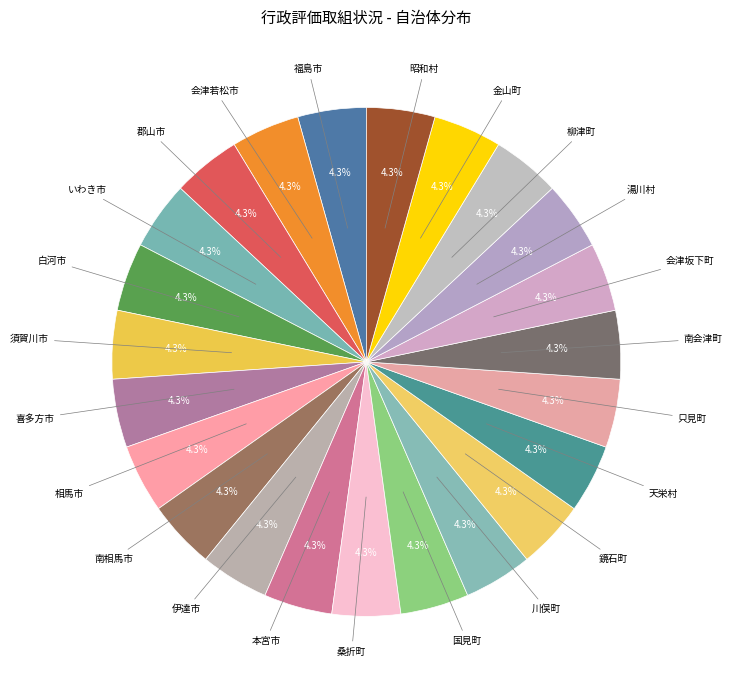

Count the number of slices in the pie.

23